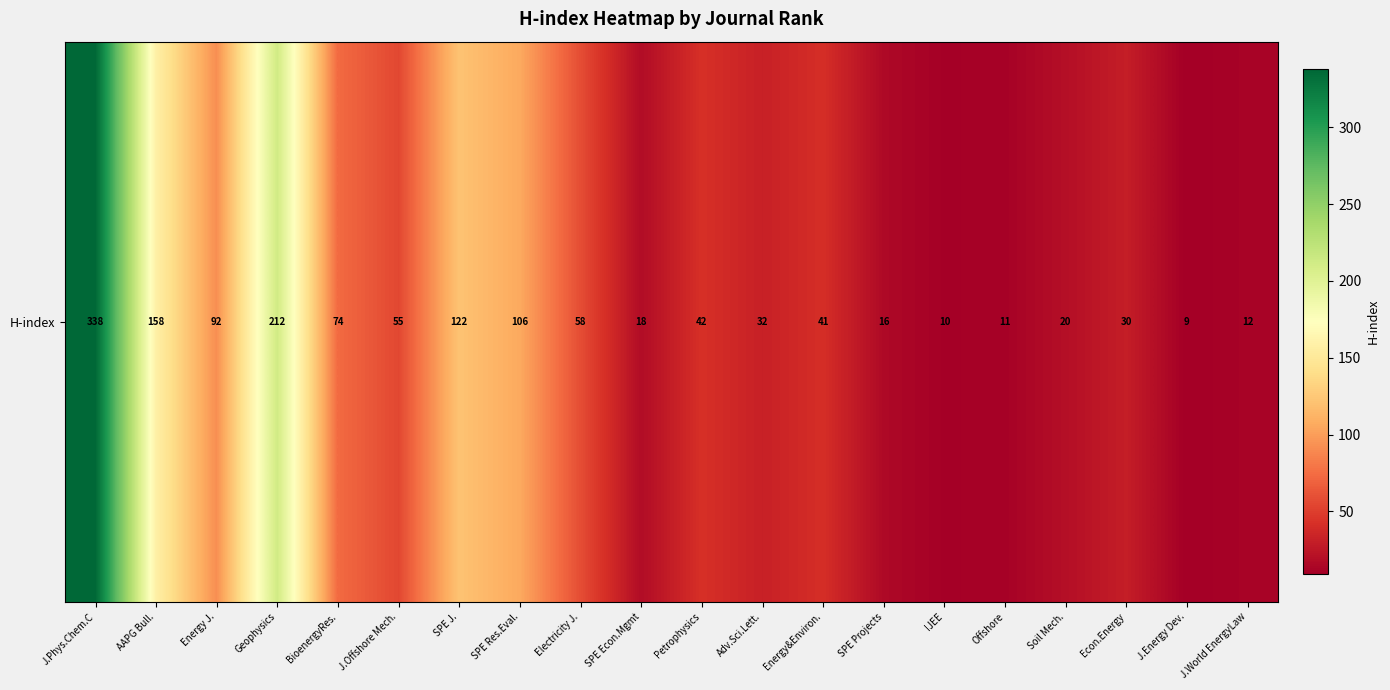

Which has a higher value, IJEE or Petrophysics?

Petrophysics